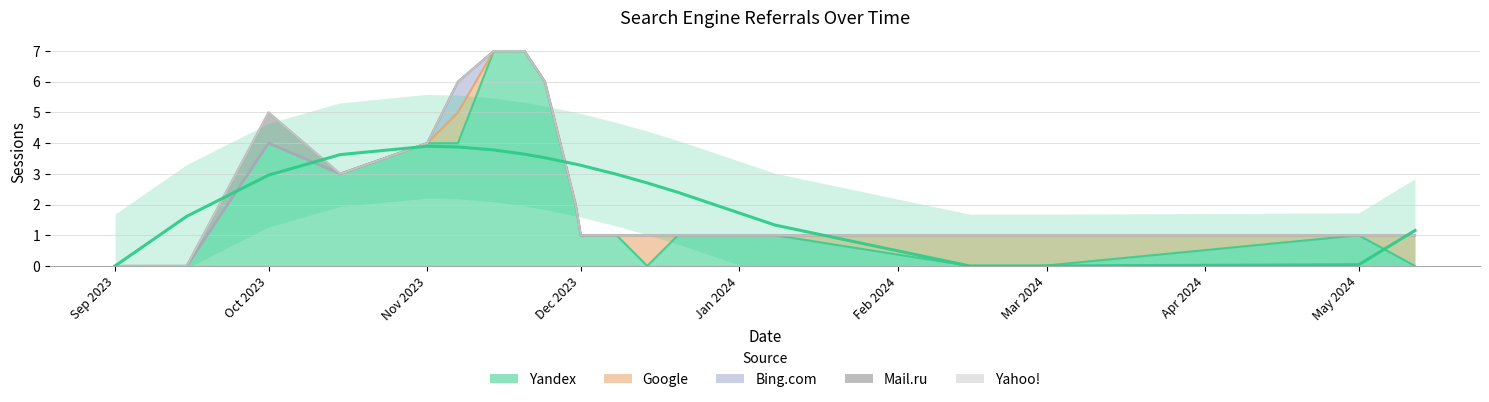

Is it true that Mail.ru equals -1 at 2024-05-12?

False